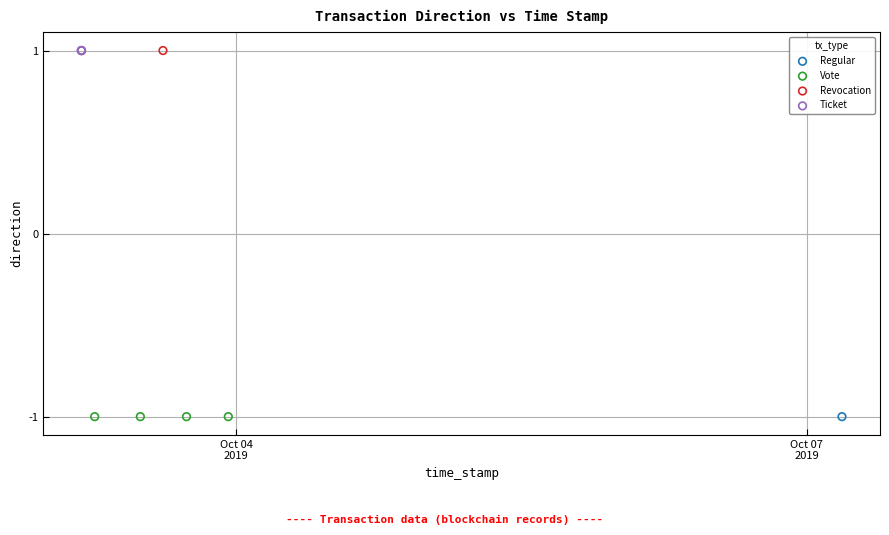

What are all the series names shown in the legend?

Regular, Vote, Revocation, Ticket